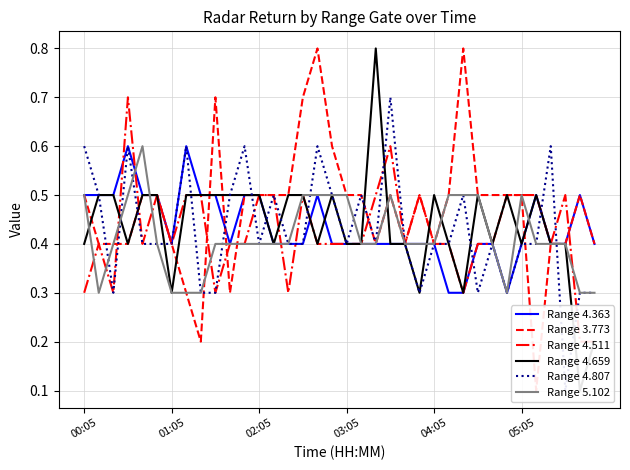

What is the value of the Range 4.511 point at the 9th from the left?

0.5